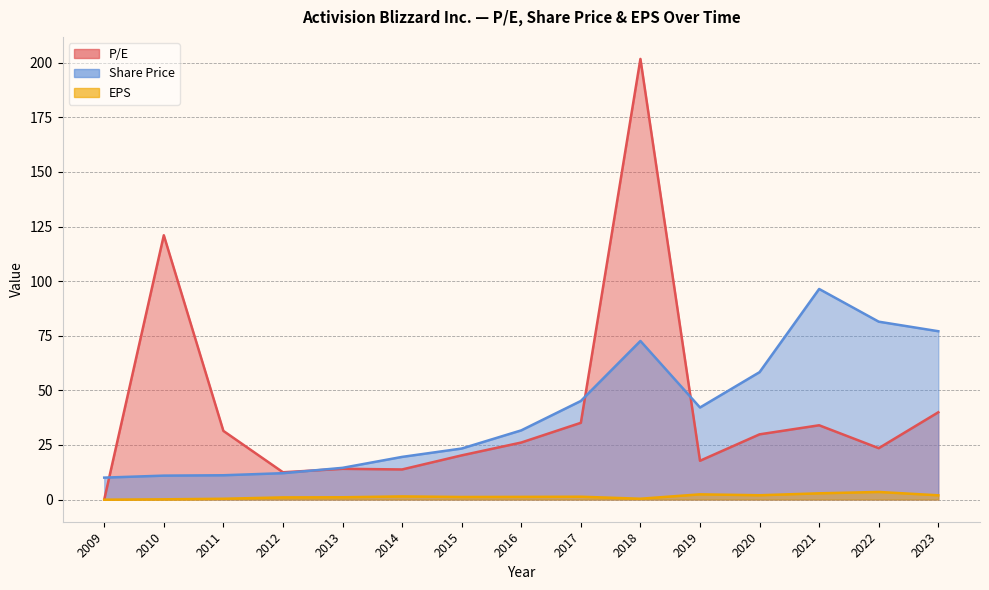

At 2009, list the series in order from smallest to largest.

EPS, P/E, Share Price